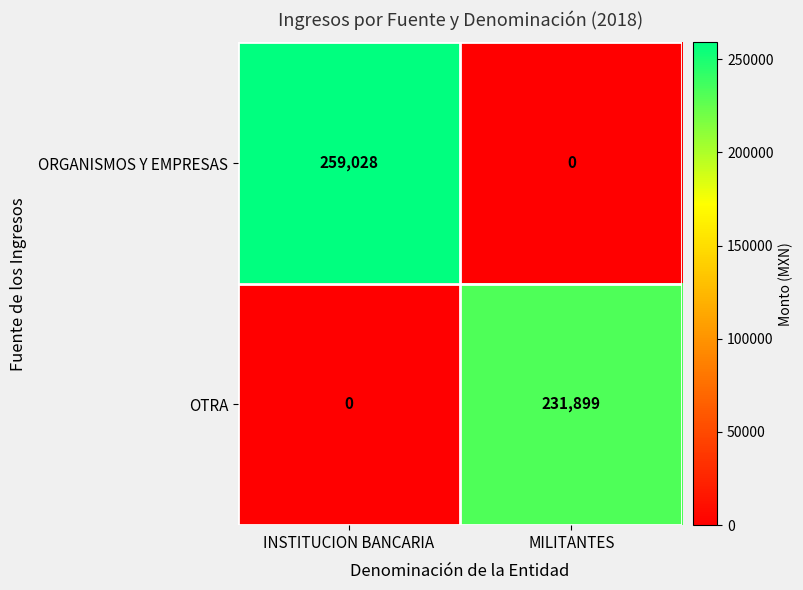

What is the difference between the maximum and minimum values in the OTRA series?

231899